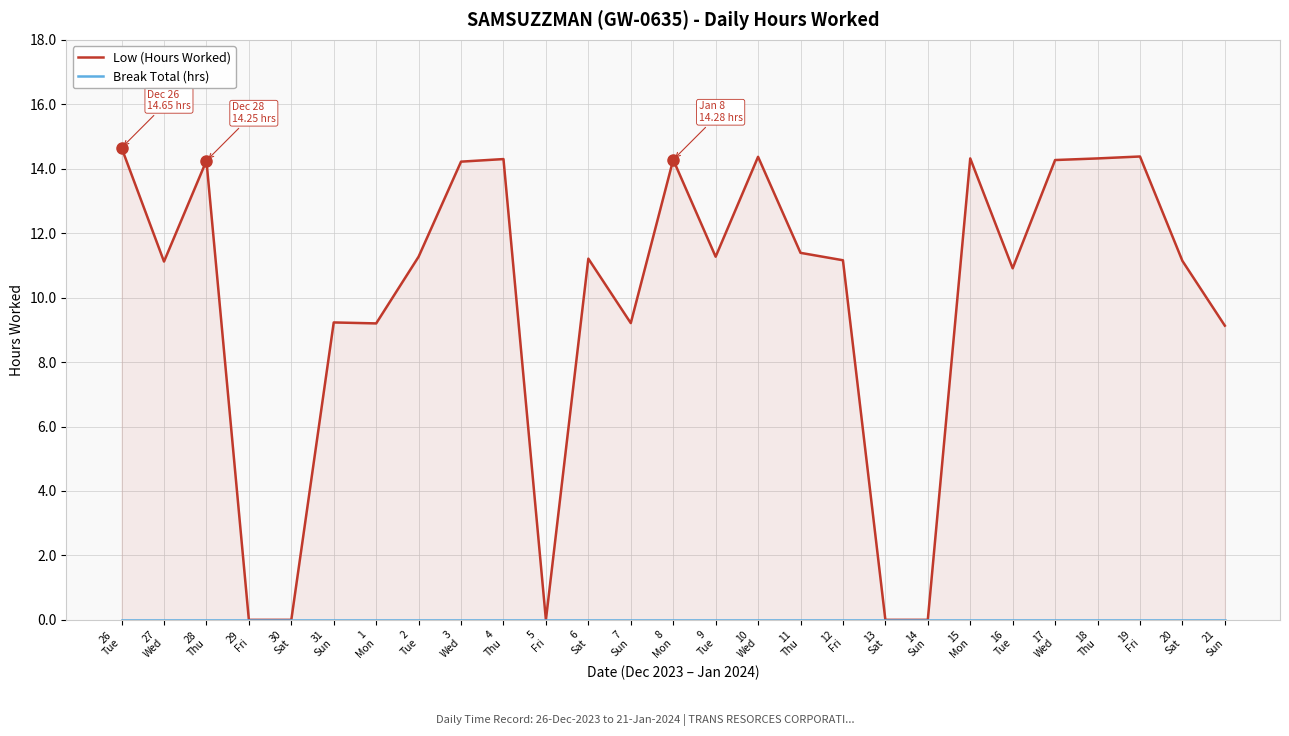

What are all the series names shown in the legend?

Low (Hours Worked), Break Total (hrs)